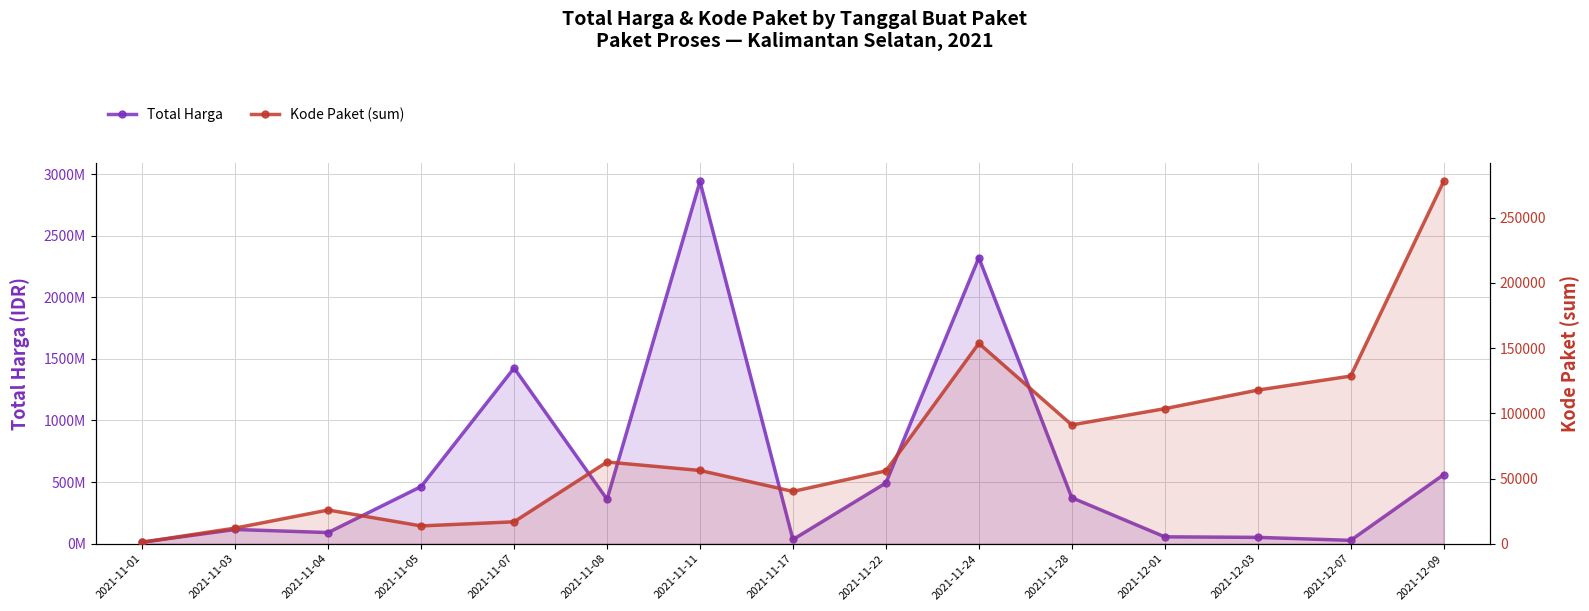

Where is Total Harga nearest to the value 1476110870?

2021-11-07